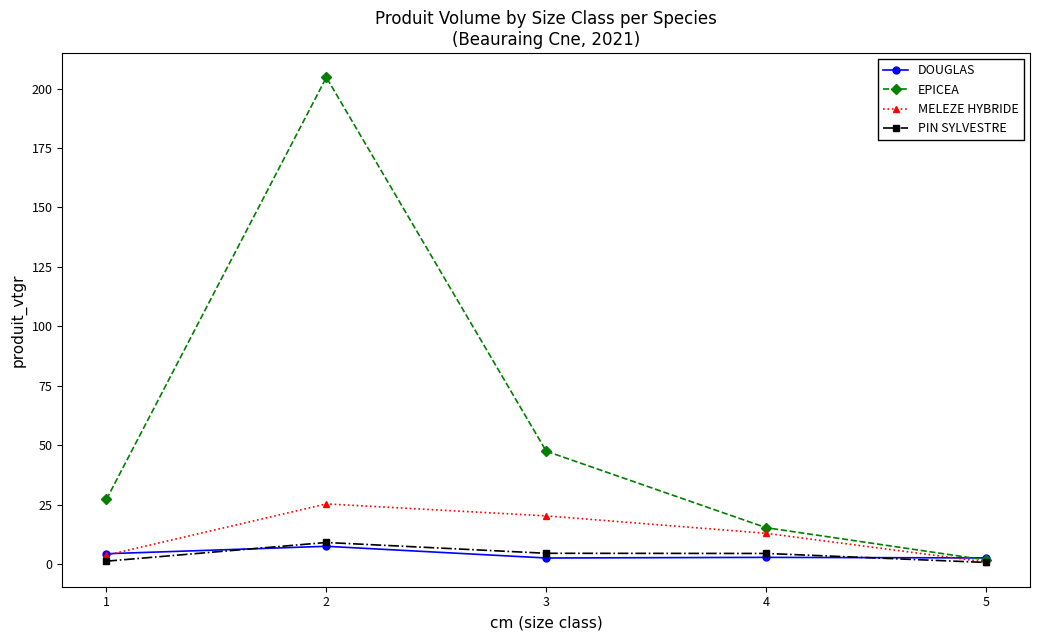

What is the sum of the PIN SYLVESTRE values at 1 and 2?

10.3